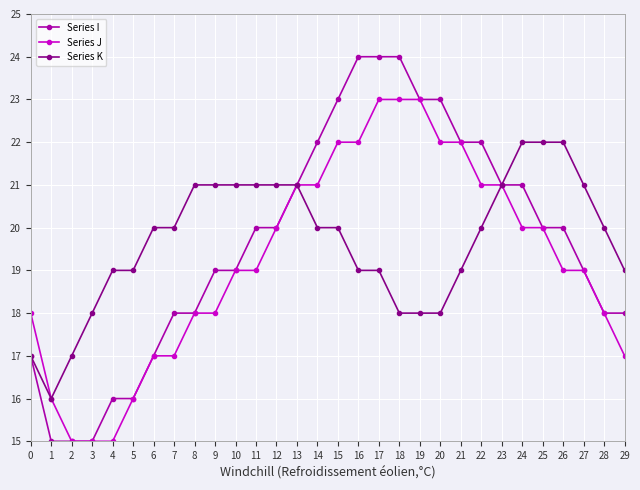

Count the number of data series in this chart.

3